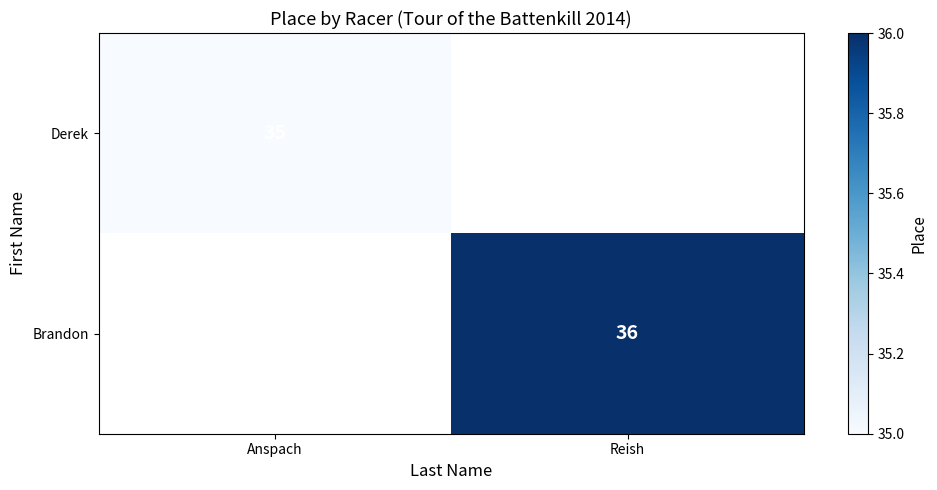

What is the total value across all series at Anspach?

35